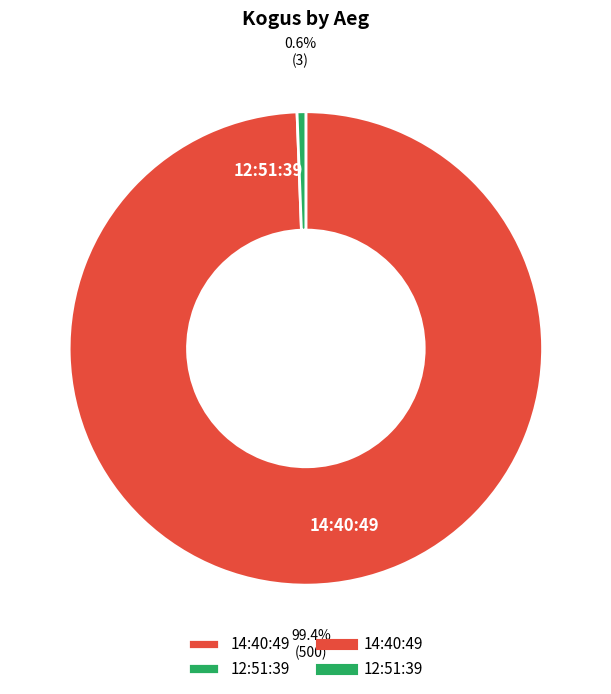

Rank the categories by value from highest to lowest.

14:40:49, 12:51:39